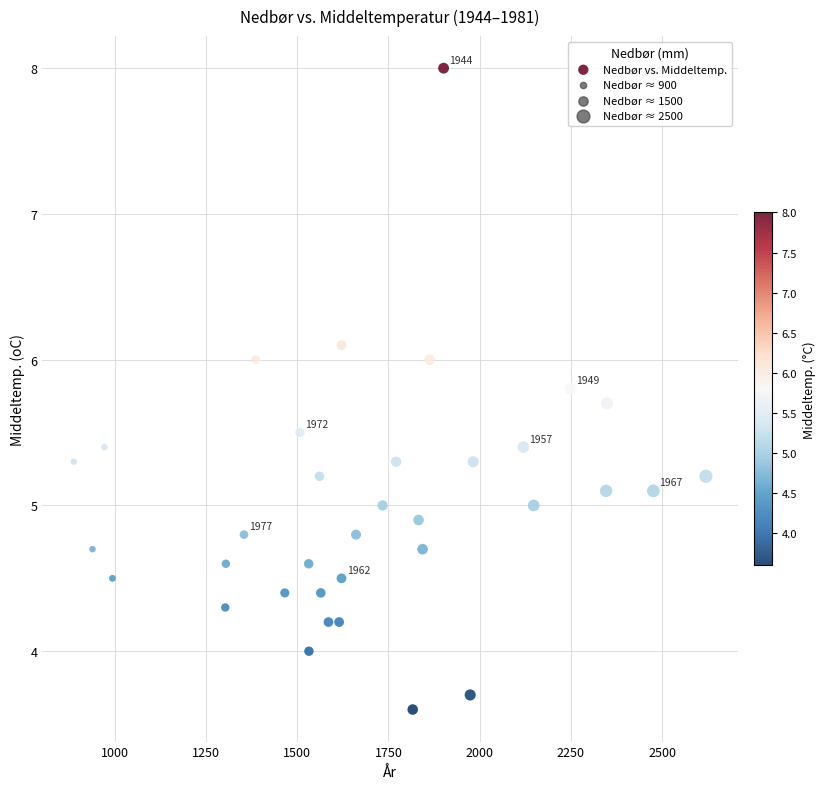

What is the range of Y values (max minus min)?

4.4